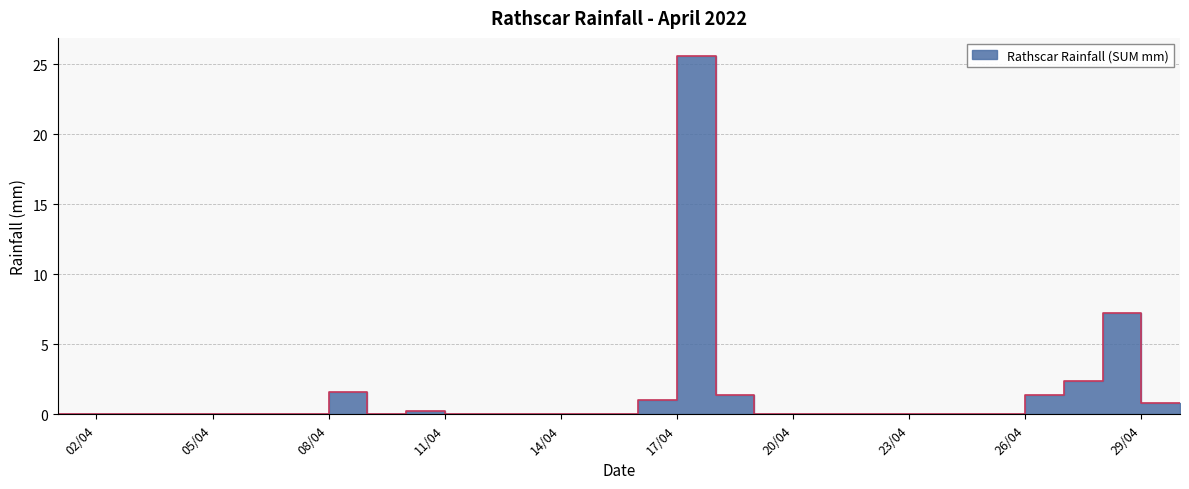

What is the sum of all values?

41.6